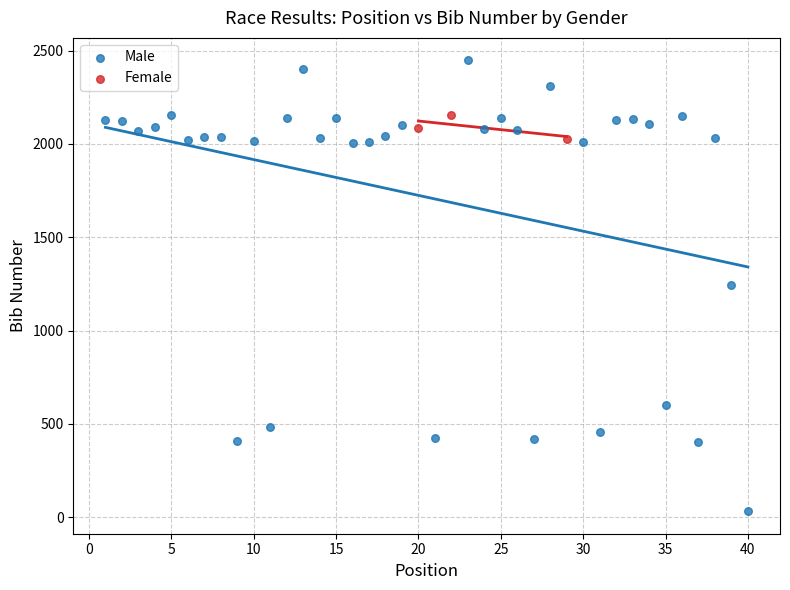

Which series has the largest Y range (max minus min)?

Male